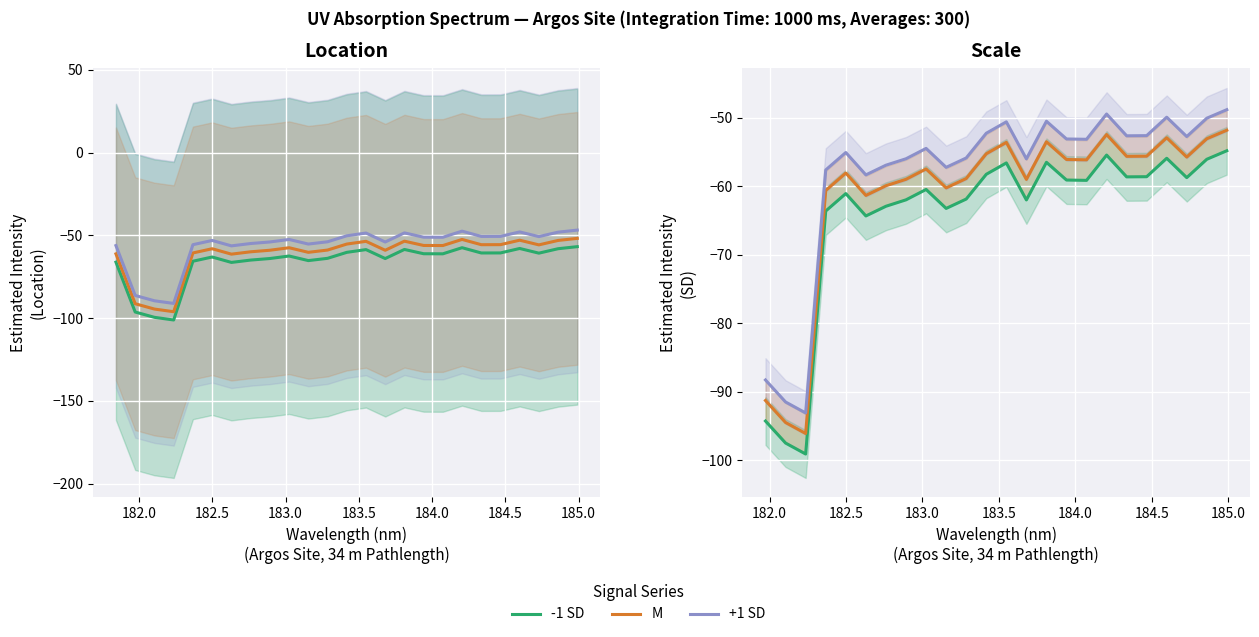

What is the value of the -1 SD point at the 22nd from the left?

-58.8